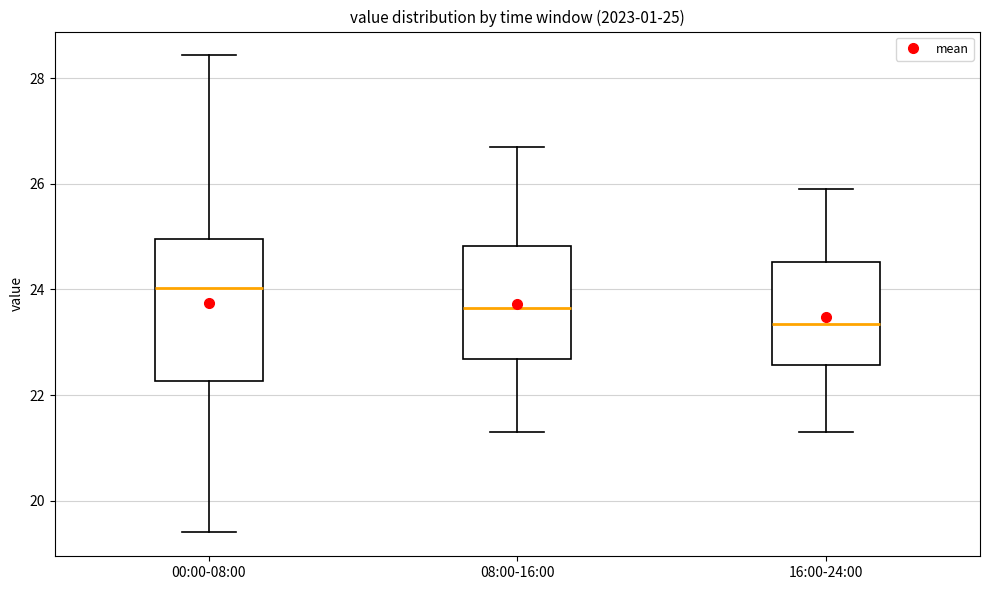

Which box has the lowest median line?

16:00-24:00